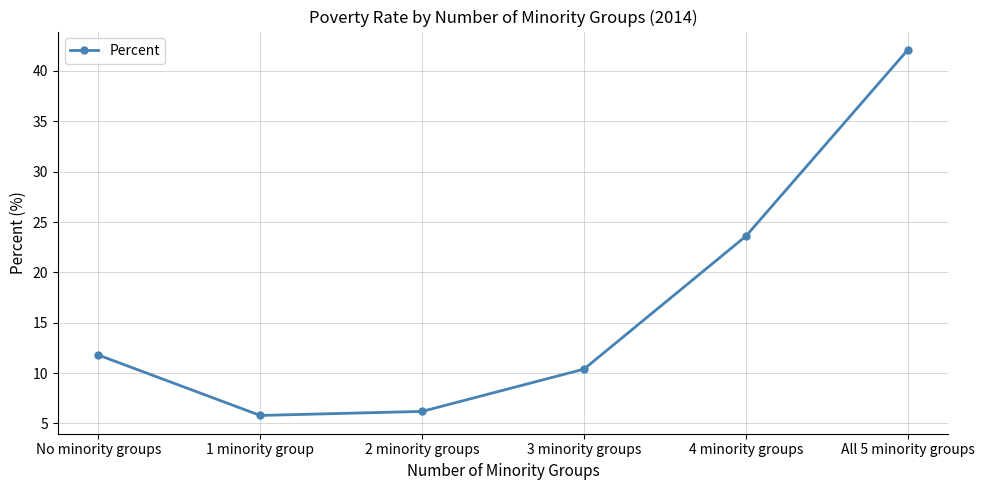

What is the smallest value displayed?

5.8